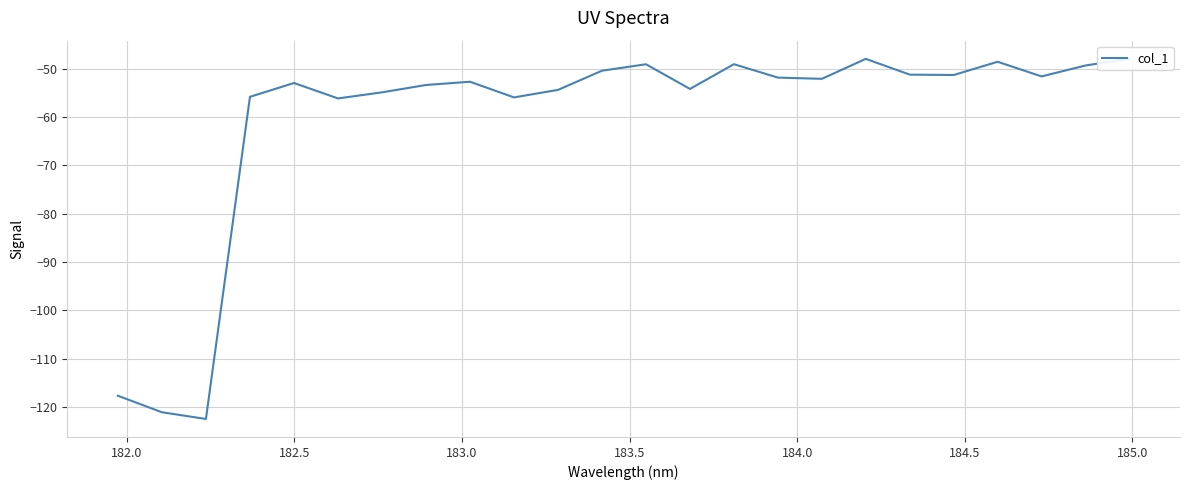

How many lines are shown in the chart?

1